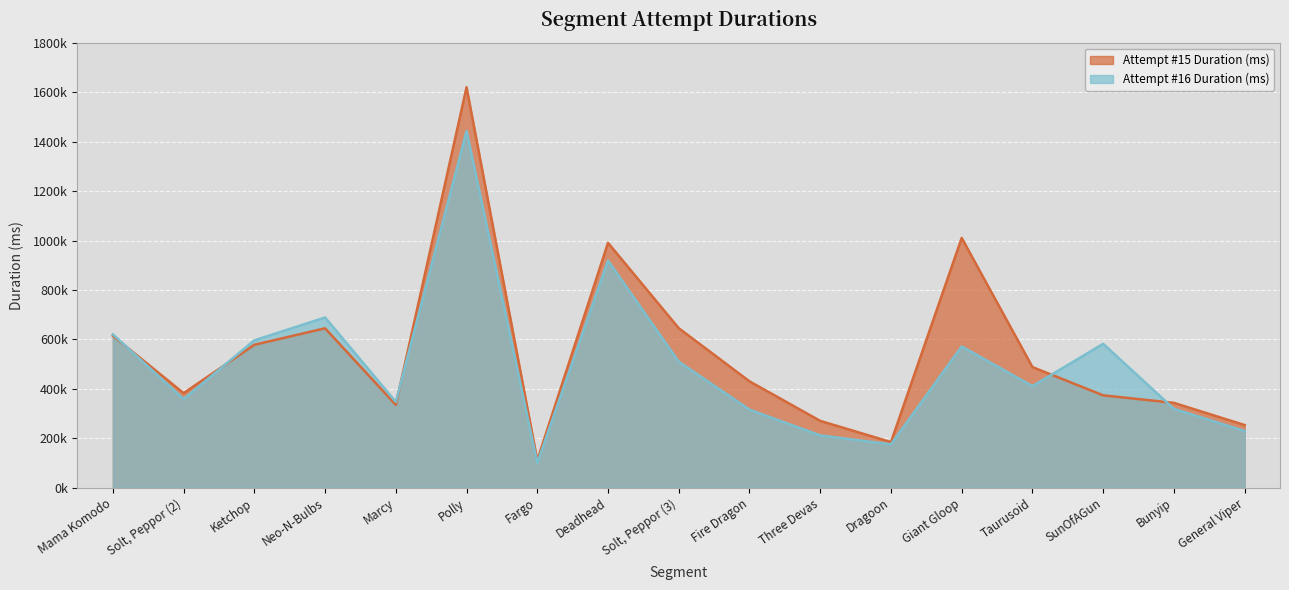

Reading left to right, extract all data points from this chart.

Attempt #15 Duration (ms): 614970	382719	578450	645151	335469	1621027	110699	991122	645544	430458	270329	184680	1010961	488275	373810	343305	253461
Attempt #16 Duration (ms): 620847	358638	596374	689059	347409	1443879	100209	919489	509993	315906	211630	175592	571789	411091	582382	319137	229386